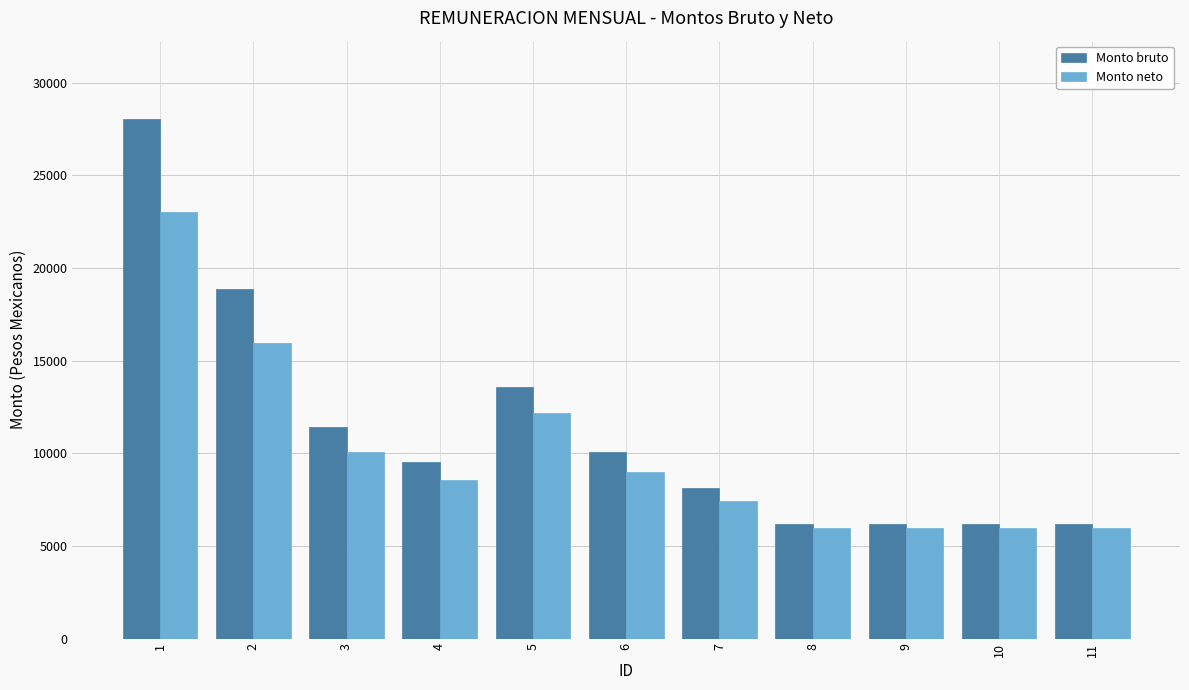

What is the difference between the highest and lowest values at 2?

2938.2